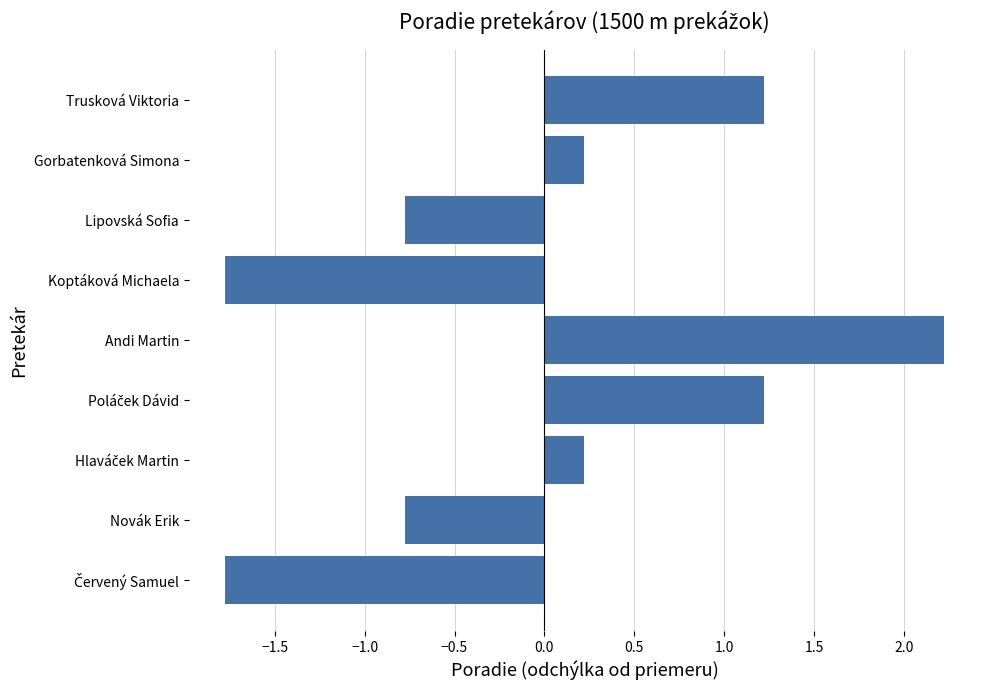

What is the change in value from Koptáková Michaela to Lipovská Sofia?

+1.0